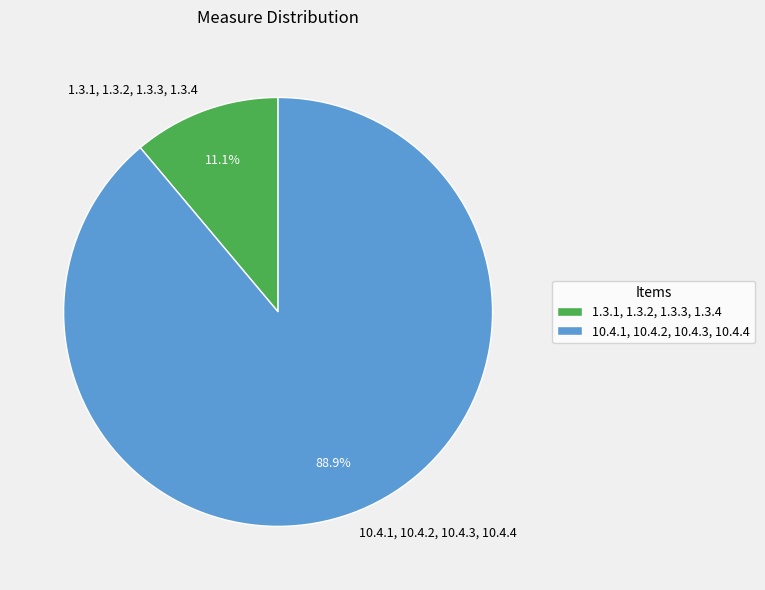

How many segments does this pie chart have?

2